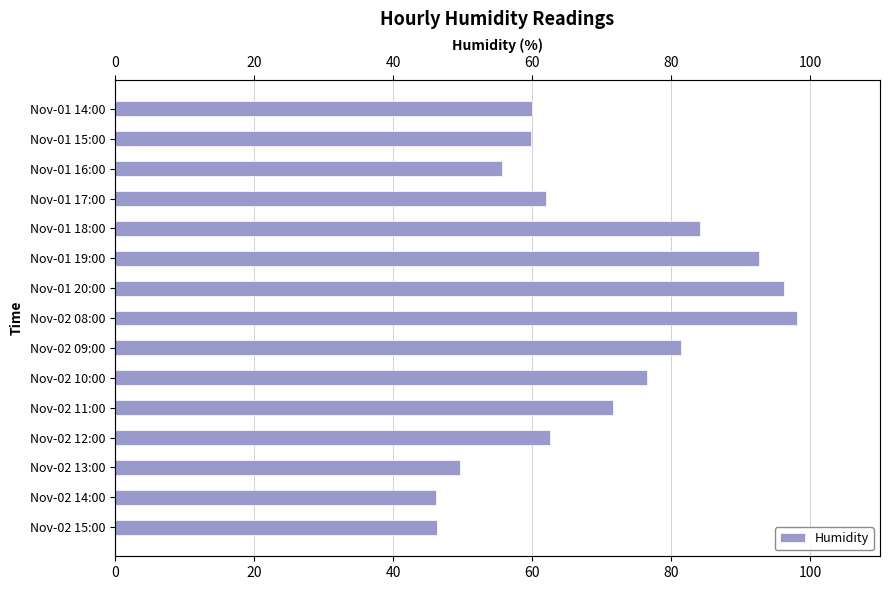

The value at 40 is 130.0. True or false?

False